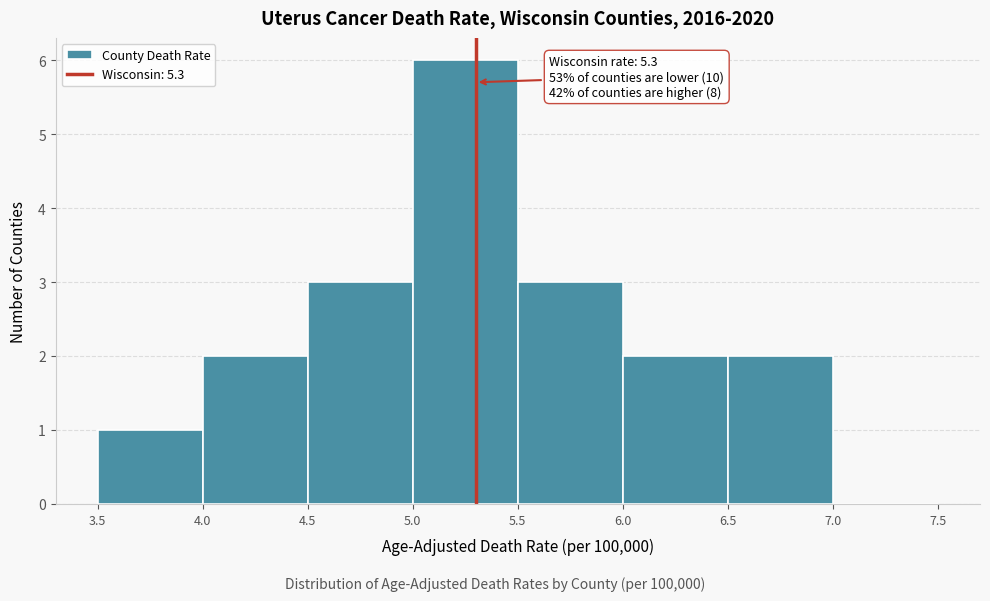

Over which range of the x-axis is the bar tallest?

5.0 to 5.5